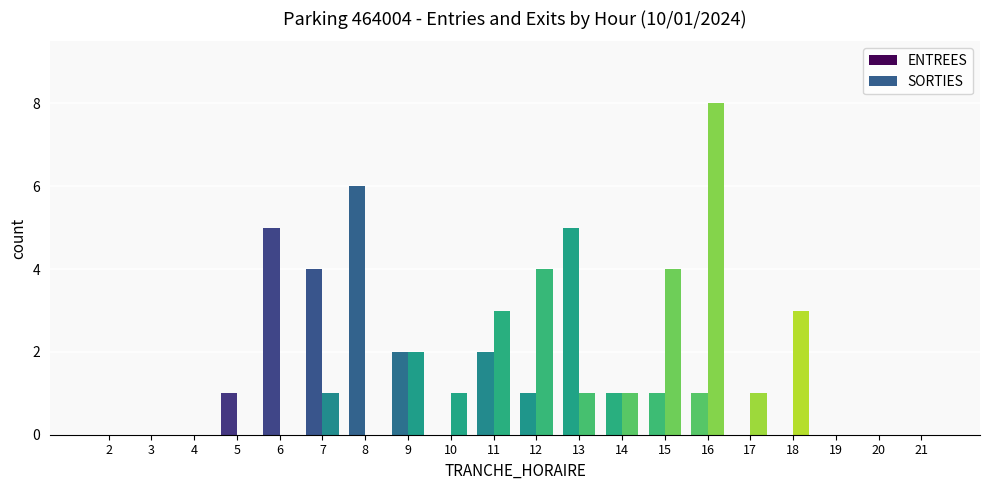

Are the bars horizontal?

No